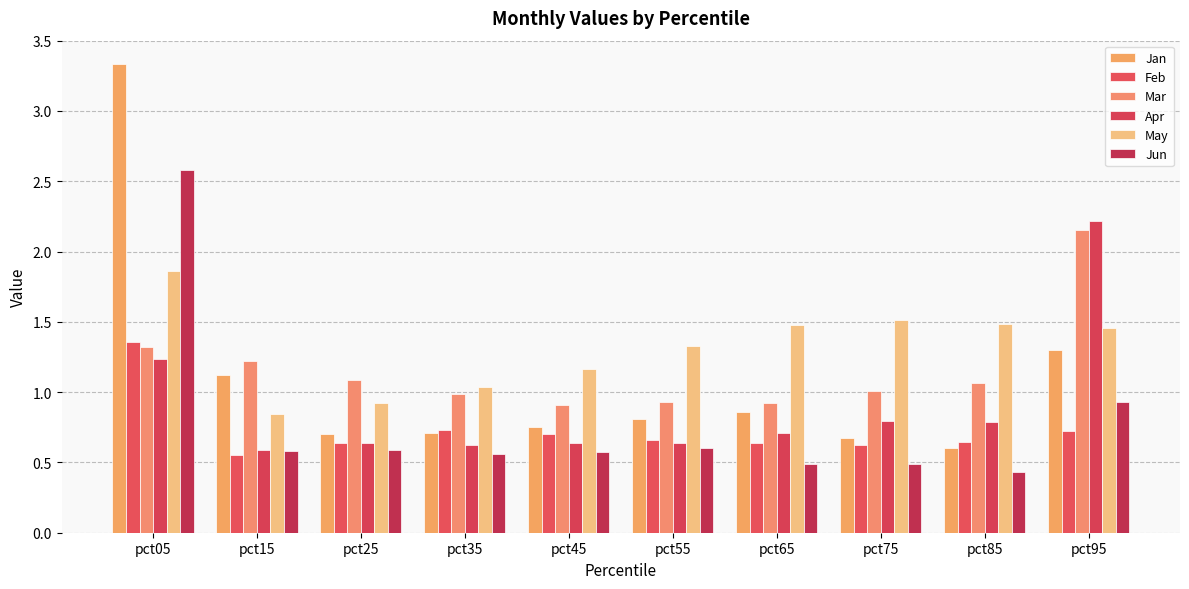

At which category is the sum across all series the highest?

pct05